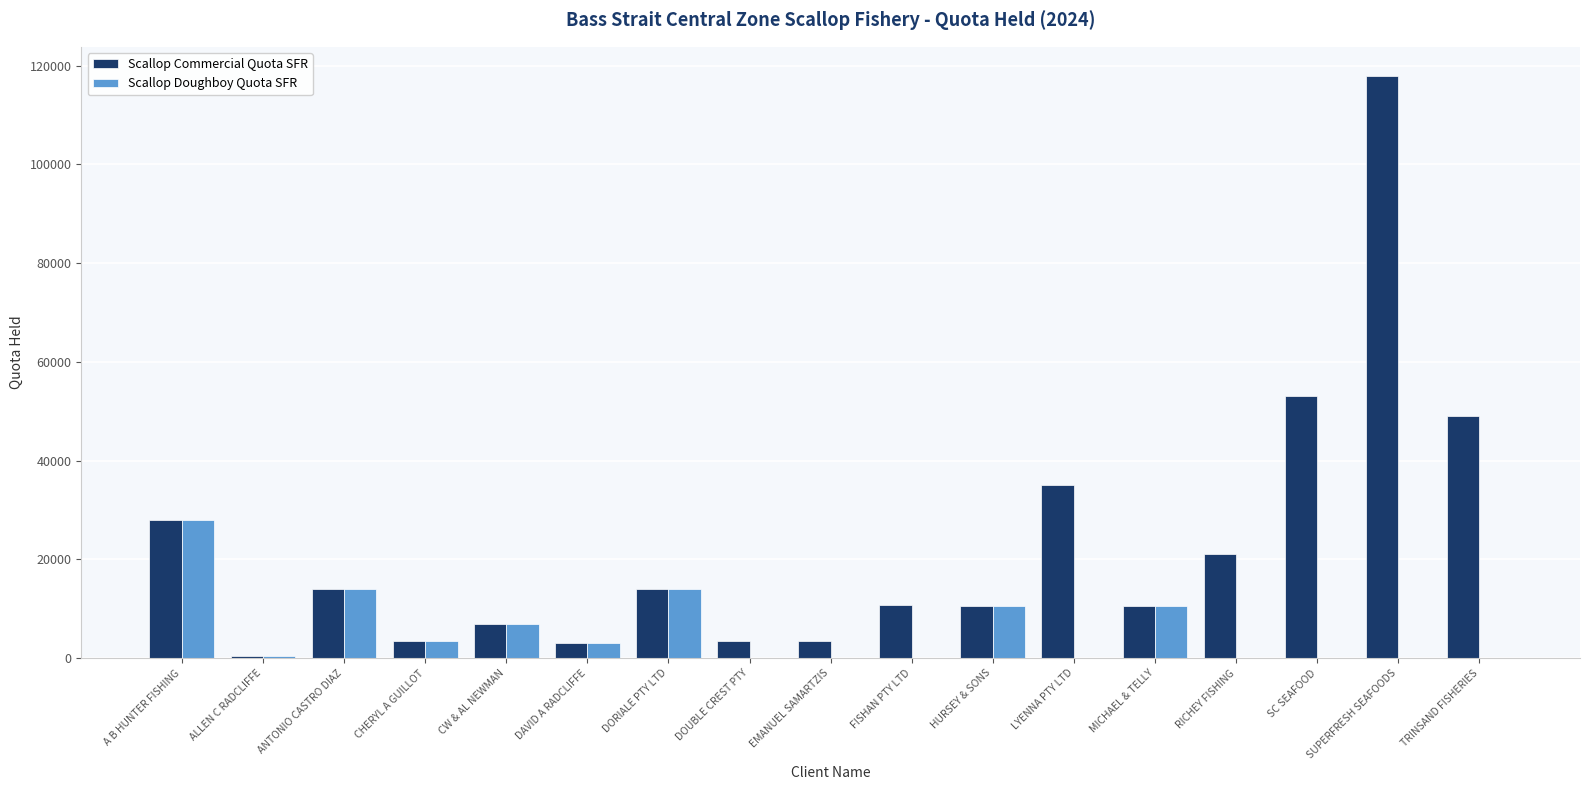

Where is Scallop Commercial Quota SFR nearest to the value 59200?

SC SEAFOOD